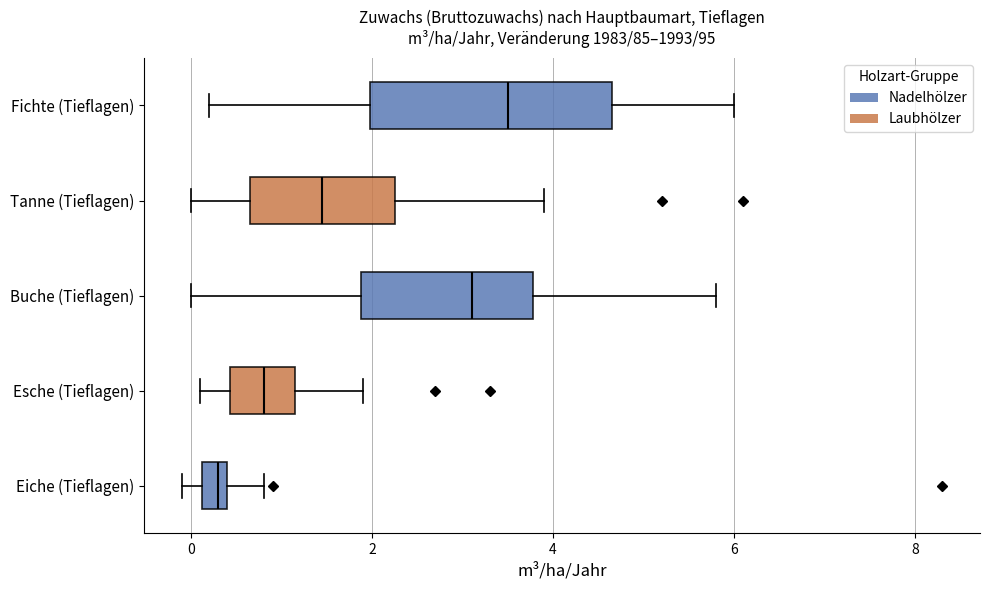

Where does the left whisker of the box for Buche (Tieflagen) end on the x-axis? The values are not printed on the chart, so give them approximately, as read against the axis.

0.0